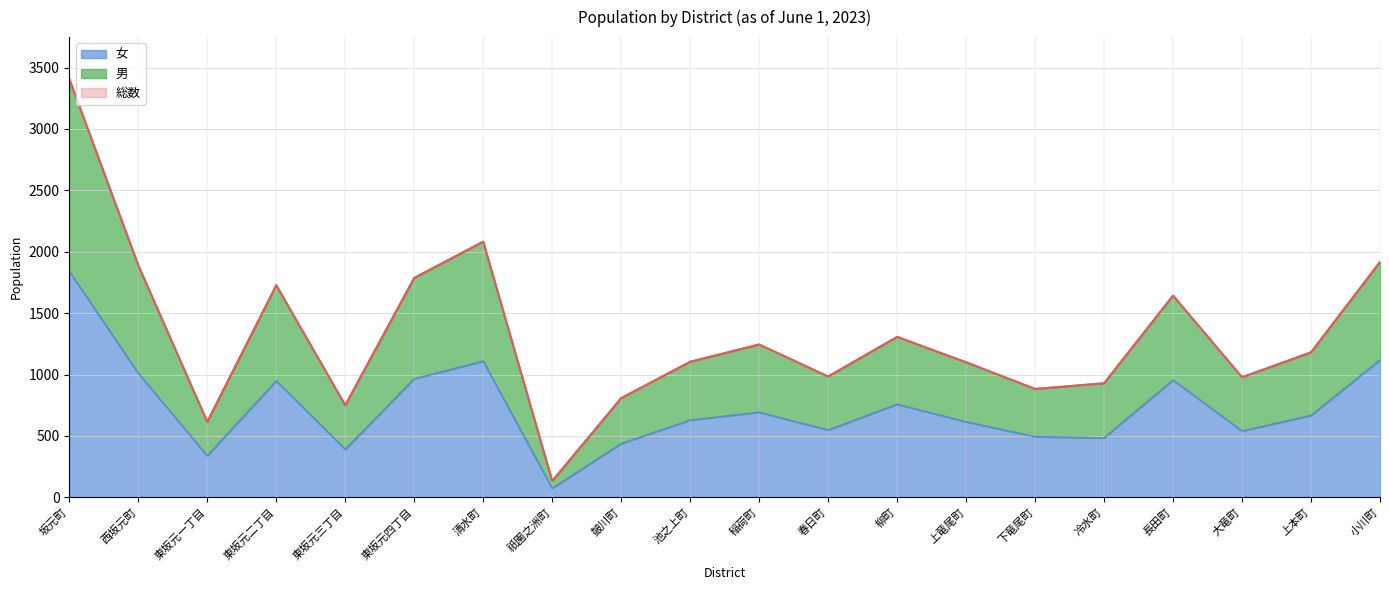

The value of 女 at 東坂元三丁目 is 391. True or false?

True